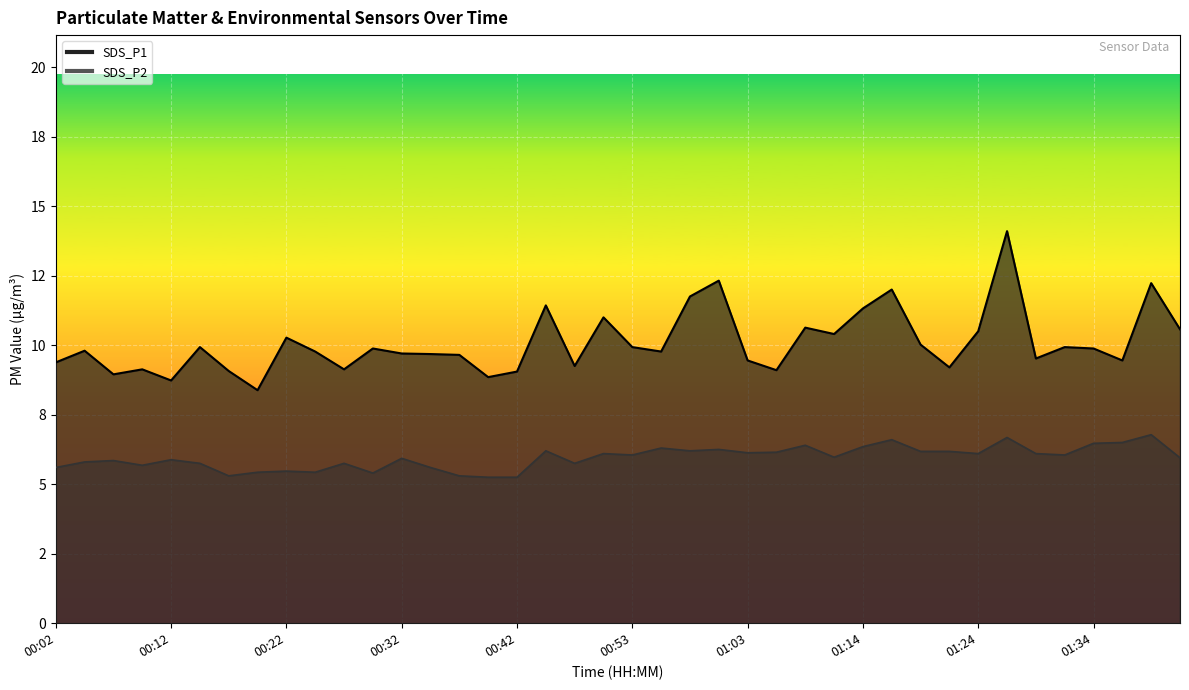

Is the value of SDS_P2 at 01:41 greater than the value of SDS_P1 at 01:19?

No